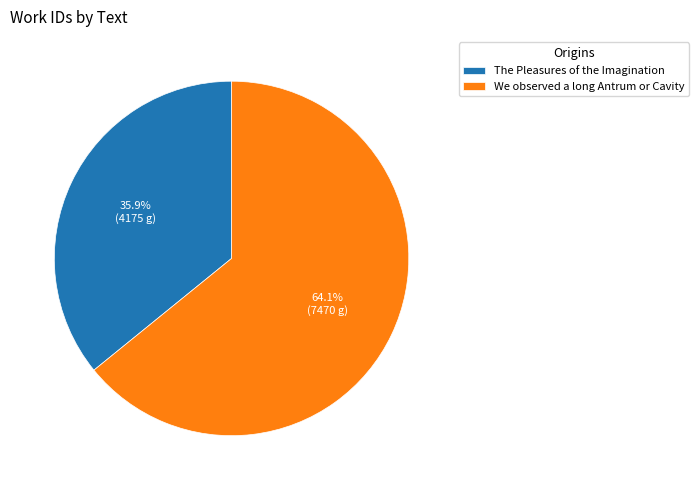

Is there a majority slice in this chart?

Yes